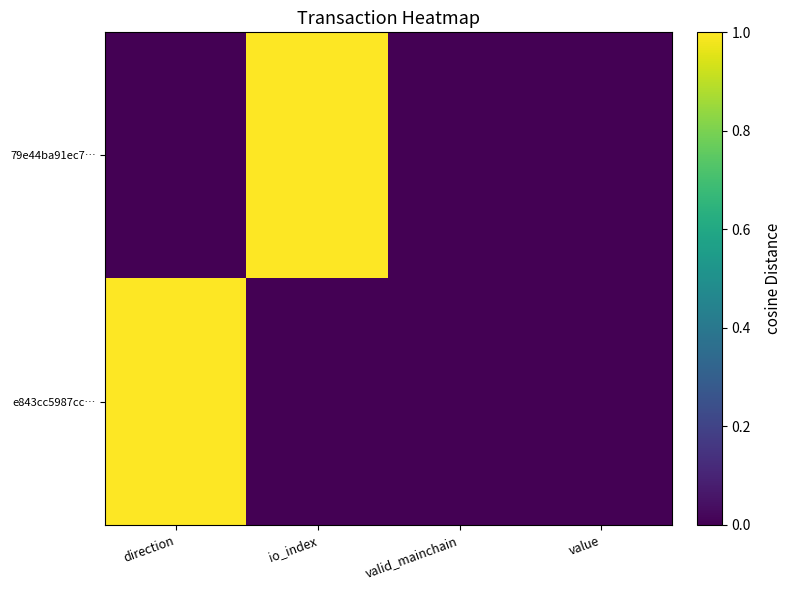

At which category is the sum across all series the highest?

direction